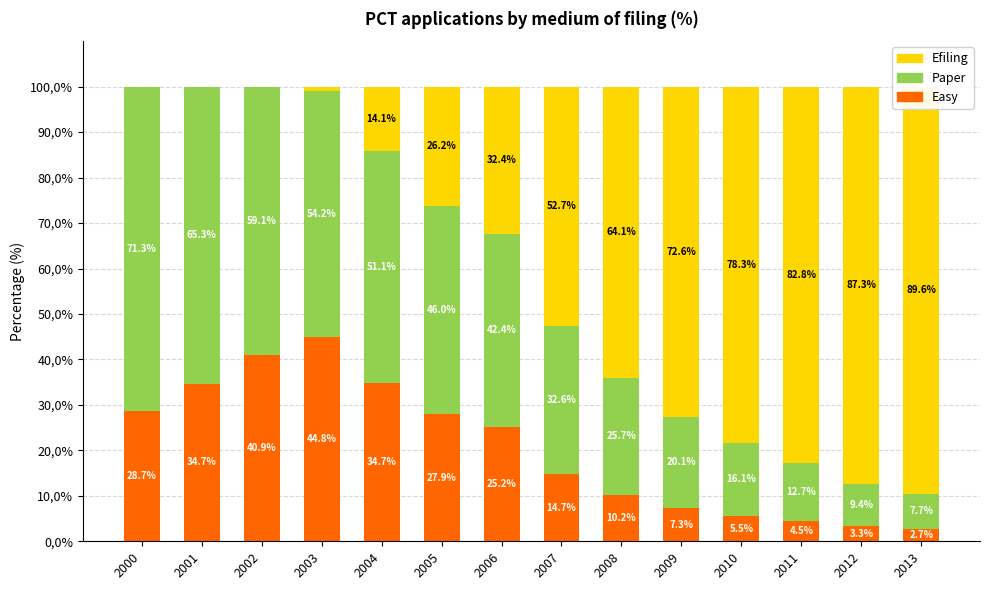

Which series has the widest spread of values?

Efiling